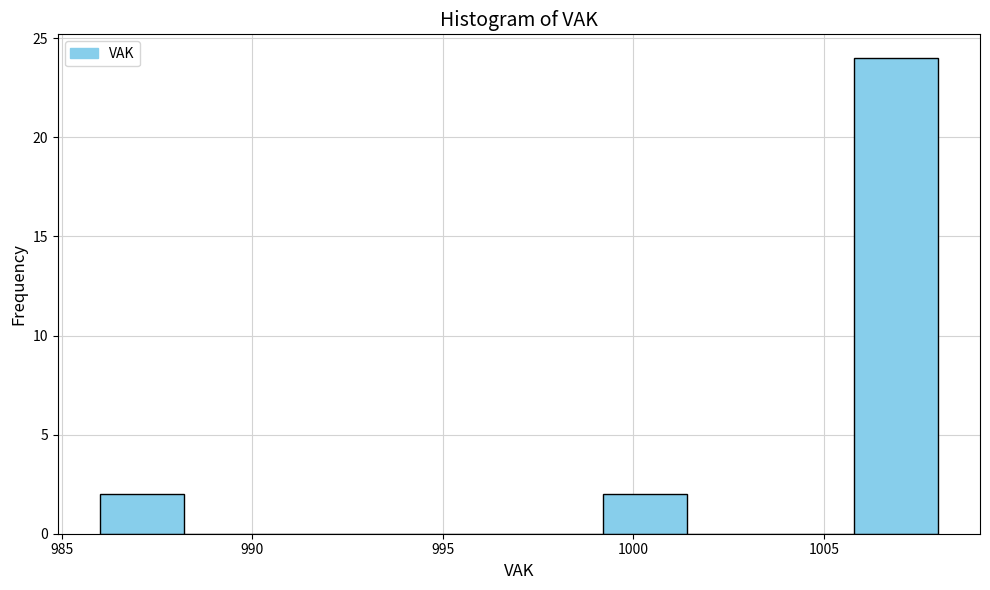

Over which range of the x-axis is the bar tallest?

1005.8 to 1008.0